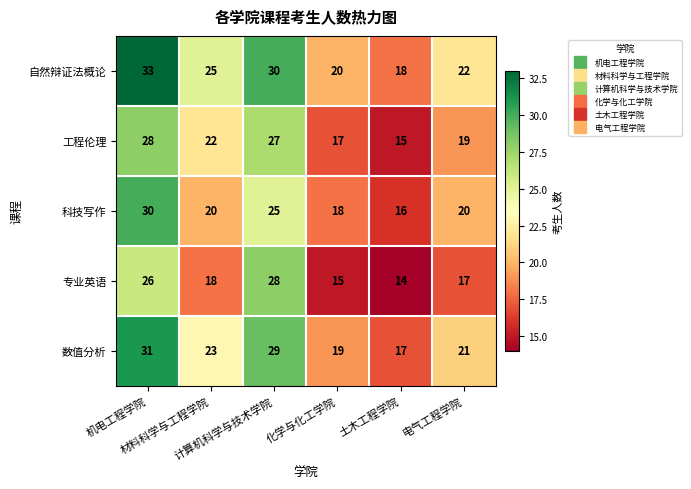

Count the 科技写作 values in the range 18 to 25.

4